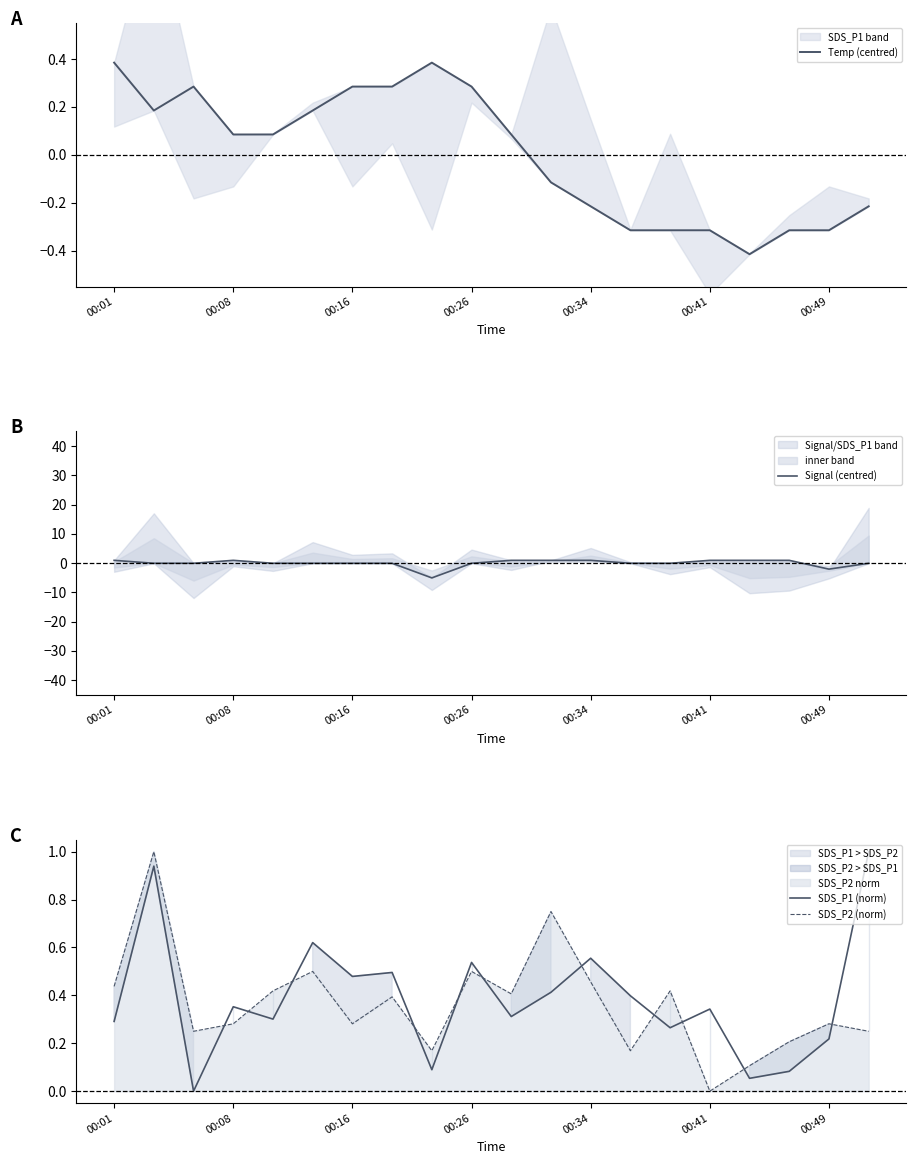

What is the smallest value displayed?

-5.0